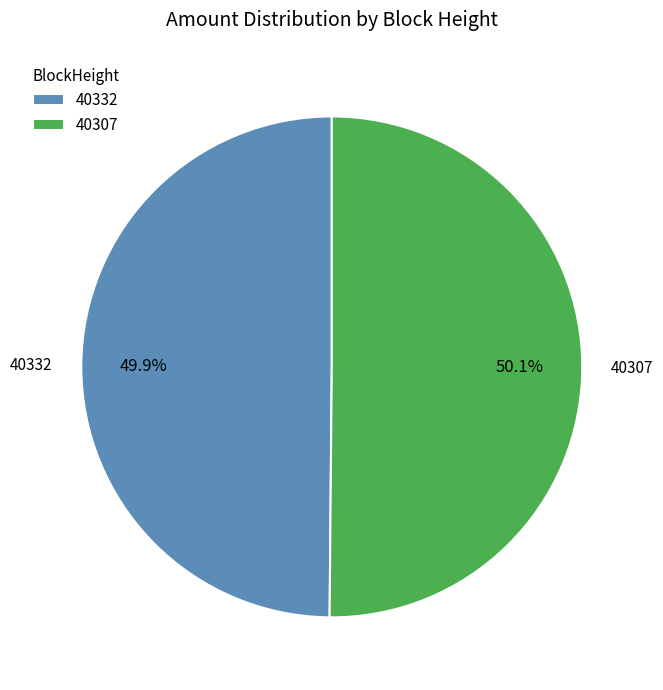

Count the number of slices in the pie.

2